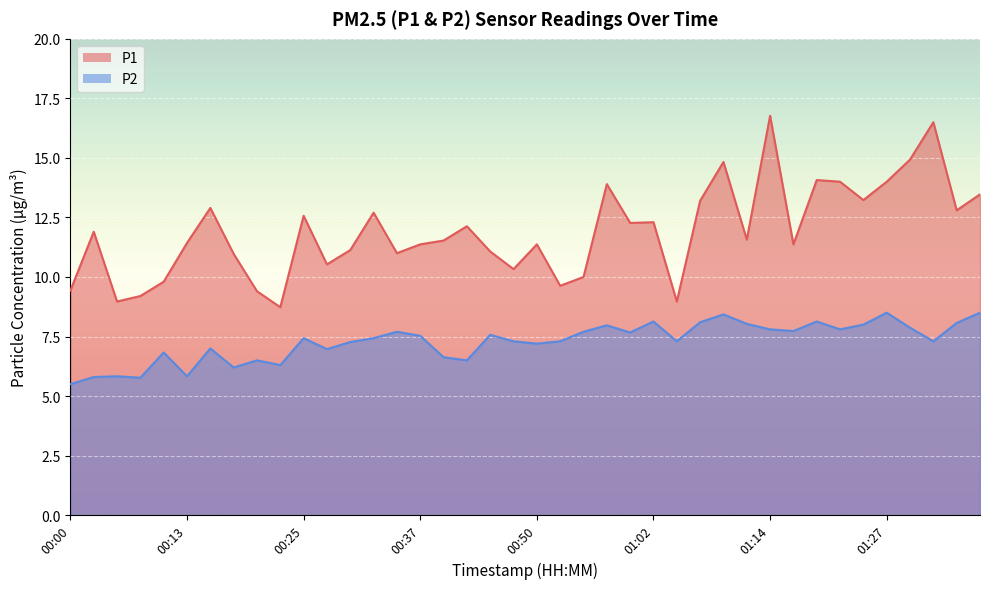

Which has a higher value, 00:00 or 00:52?

00:52